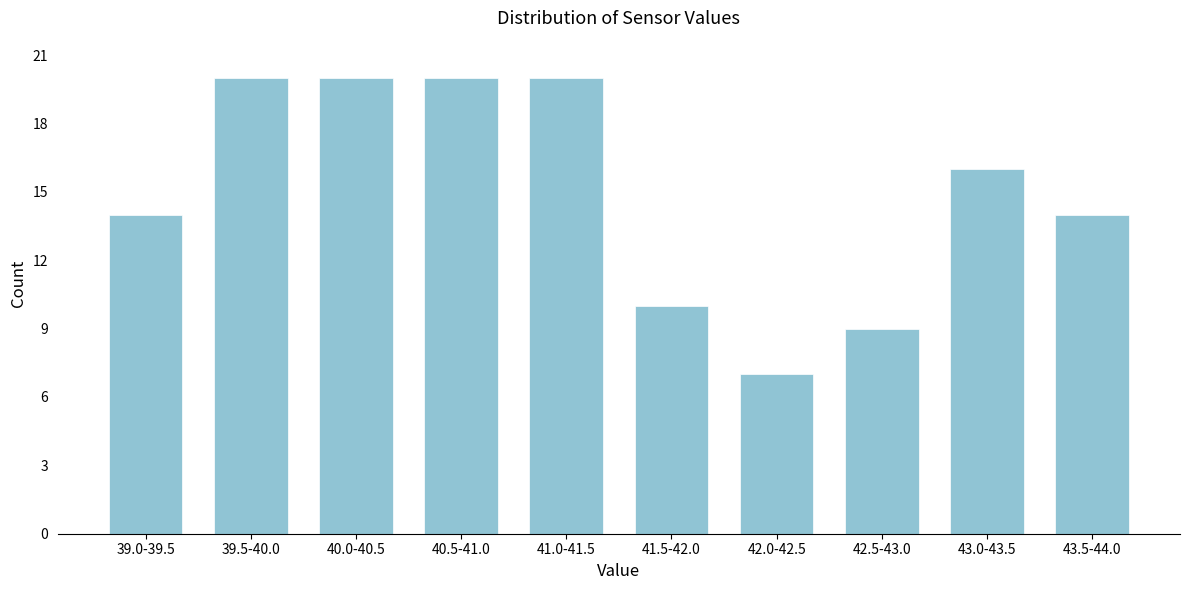

Reading left to right, what are all the values shown in this chart?

39.0-39.5=14	39.5-40.0=20	40.0-40.5=20	40.5-41.0=20	41.0-41.5=20	41.5-42.0=10	42.0-42.5=7	42.5-43.0=9	43.0-43.5=16	43.5-44.0=14